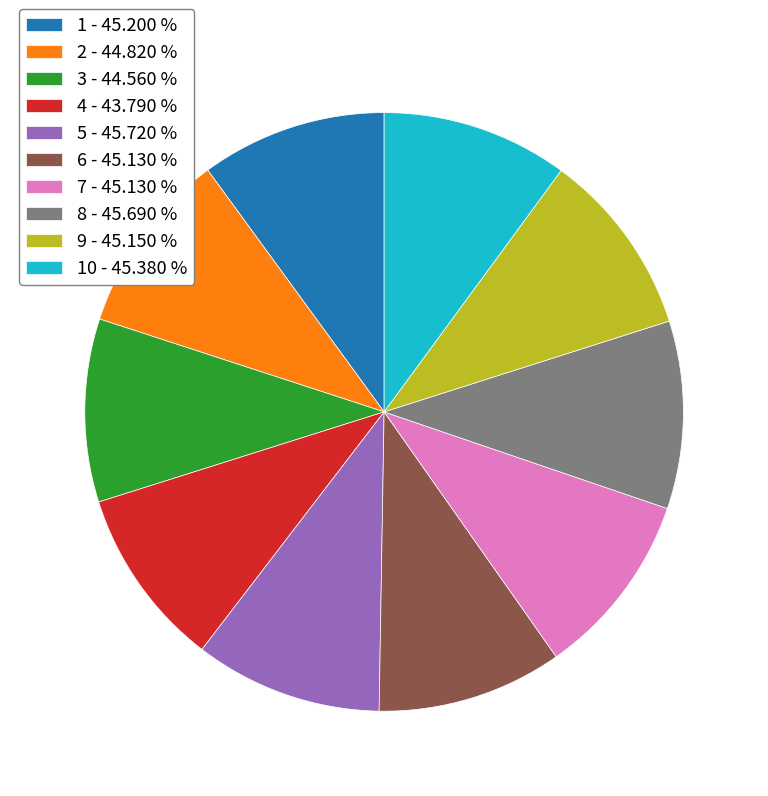

Approximately how many times larger is the value at 3 - 44.560 % compared to 5 - 45.720 %?

1.0